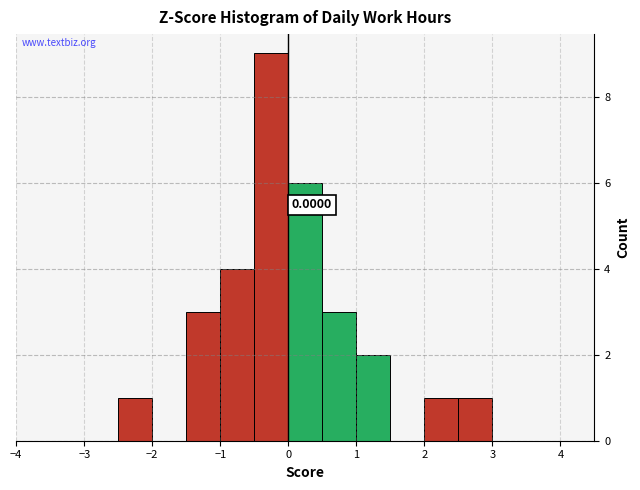

Over which range of the x-axis is the bar tallest?

-0.5 to 0.0